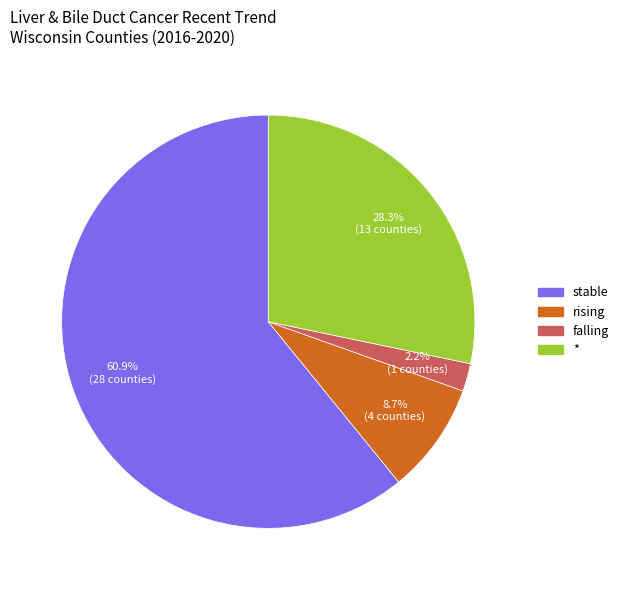

Which slice is the largest?

stable